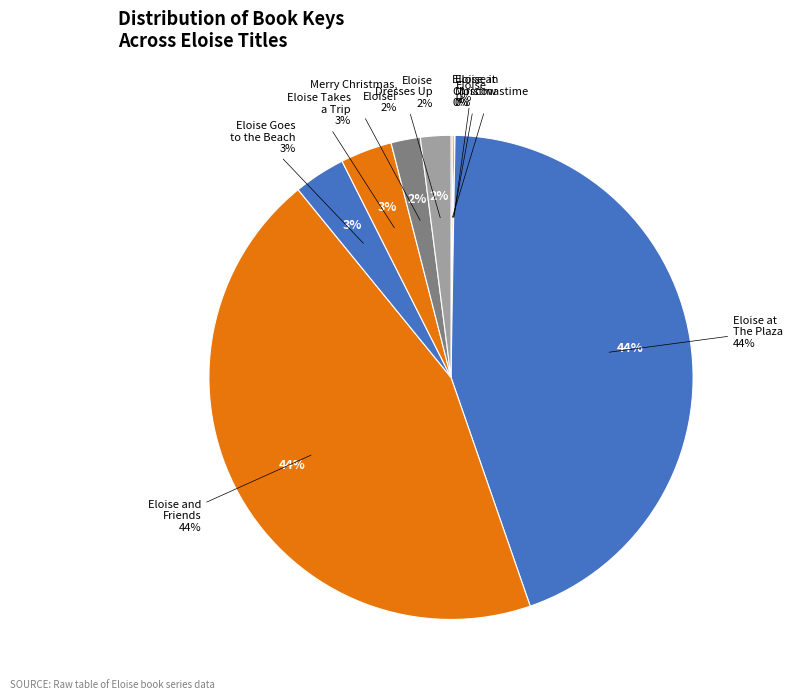

Rank the categories by value from highest to lowest.

Eloise at The Plaza, Eloise and Friends, Eloise Goes to the Beach, Eloise Takes a Trip, Eloise Dresses Up, Merry Christmas, Eloise!, Eloise in Moscow, Eloise at Christmastime, Eloise